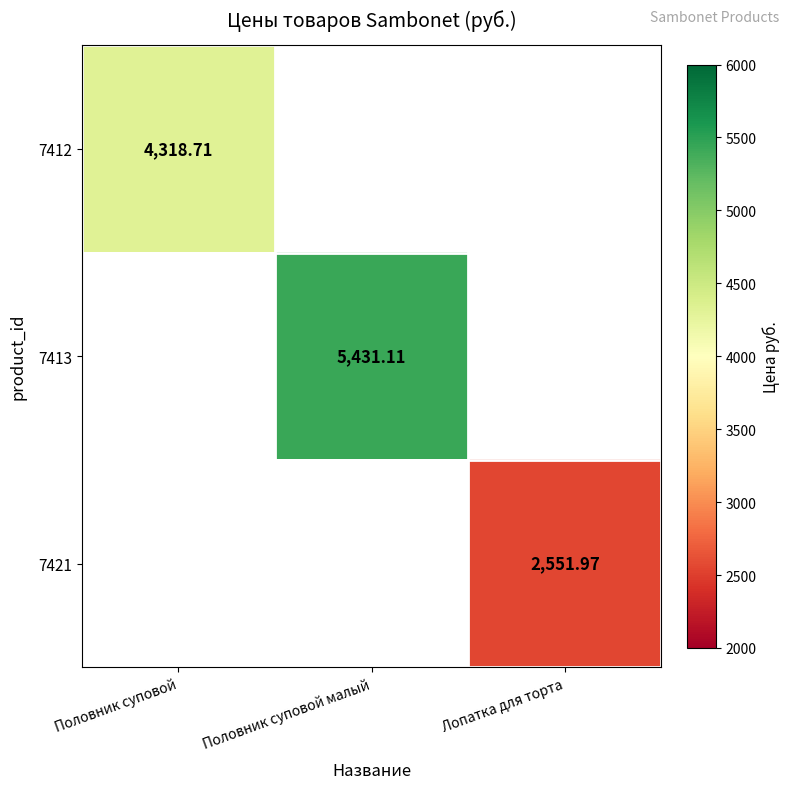

How many distinct data groups are displayed?

3